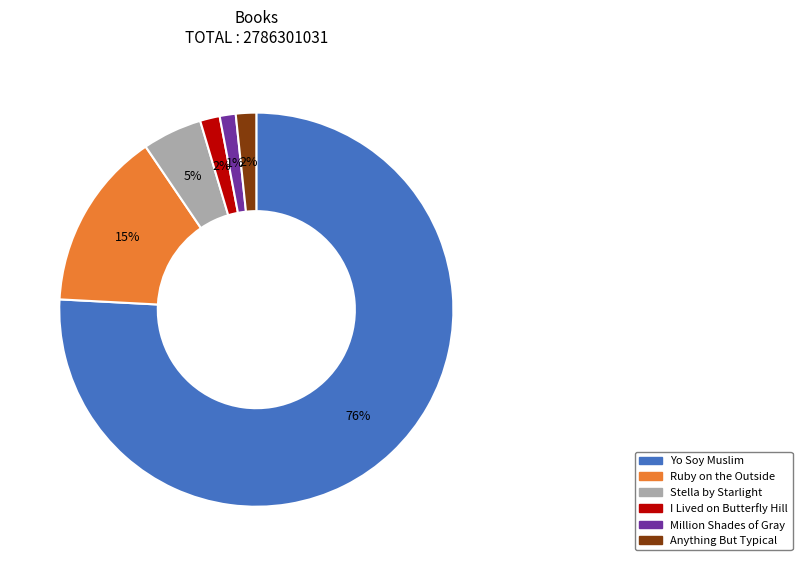

To the nearest percent, what percentage of the pie is Ruby on the Outside?

15%